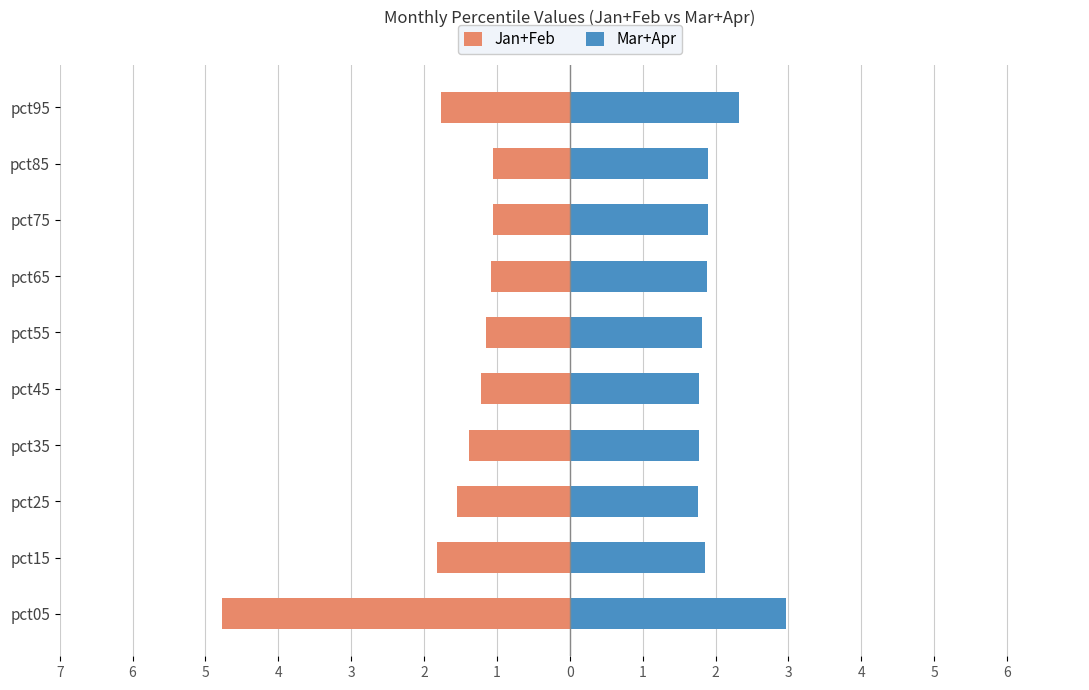

How many bars are there in each group?

2